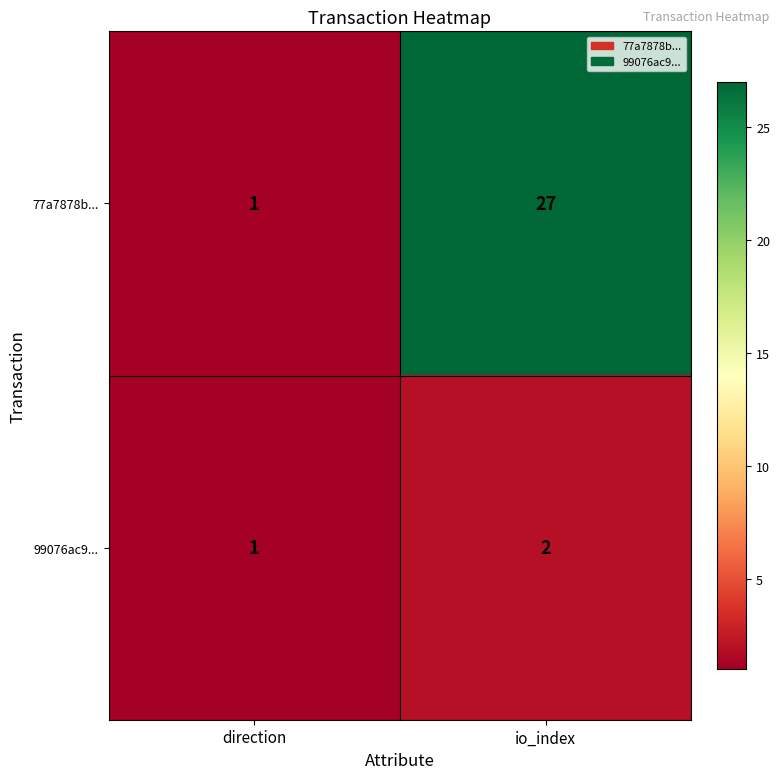

At io_index, list the series in order from smallest to largest.

99076ac9..., 77a7878b...